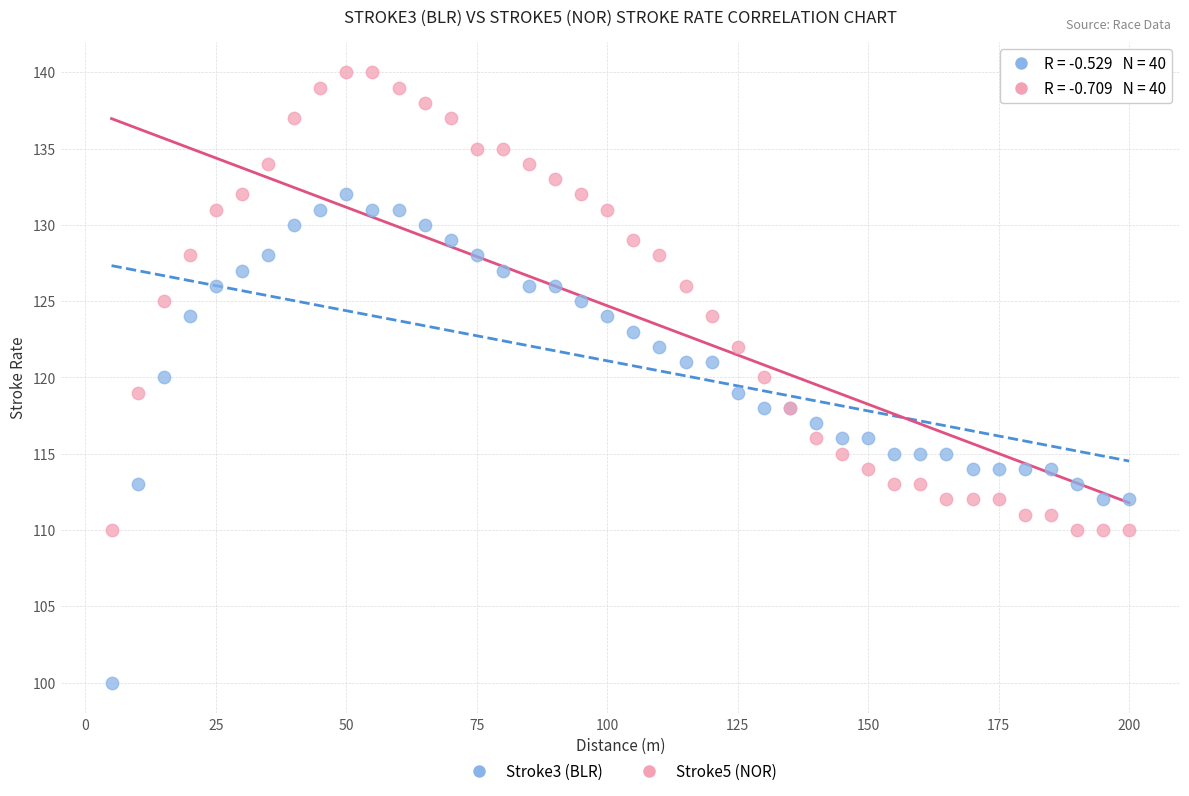

What is the X range (max minus min) for the scatter plot?

195